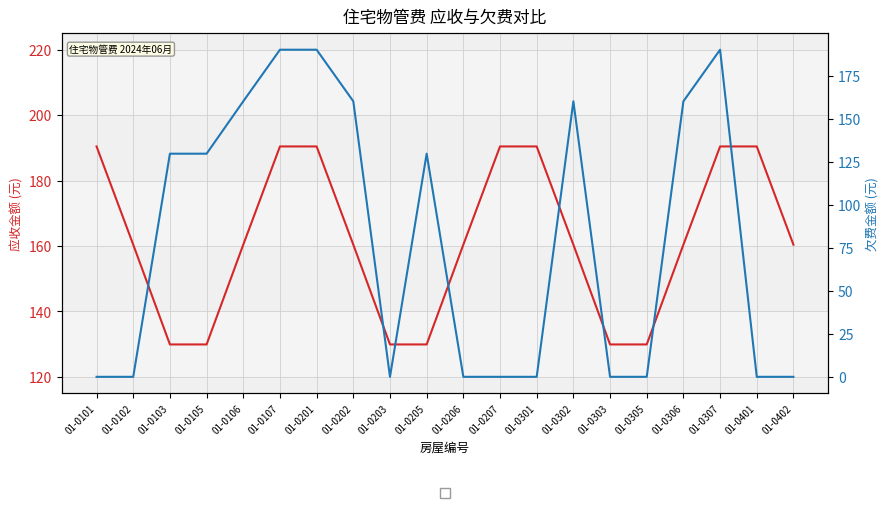

What is the value of the 应收金额(含税) point at the 12th from the left?

190.4